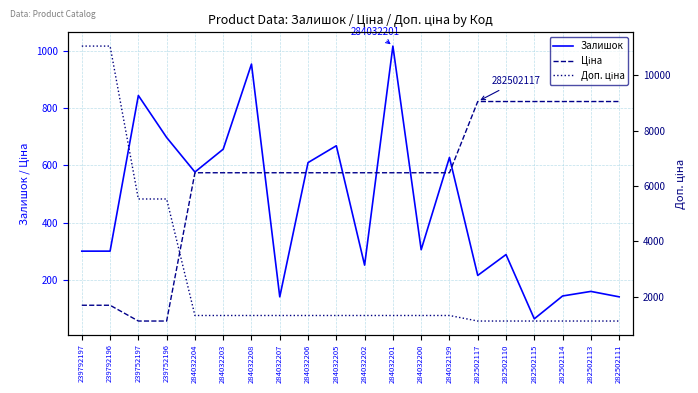

Reading right to left, transcribe all the data shown in this chart.

Залишок: 140.0	159.0	143.0	63.0	288.0	215.0	628.0	305.0	1018.0	251.0	669.0	610.0	140.0	955.0	657.0	577.0	698.0	845.0	300.0	300.0
Ціна: 823.9	823.9	823.9	823.9	823.9	823.9	574.5	574.5	574.5	574.5	574.5	574.5	574.5	574.5	574.5	574.5	55.3	55.3	110.5	110.5
Доп. ціна: 1116.5	1116.5	1116.5	1116.5	1116.5	1116.5	1316.7	1316.7	1316.7	1316.7	1316.7	1316.7	1316.7	1316.7	1316.7	1316.7	5528.0	5528.0	11055.0	11055.0